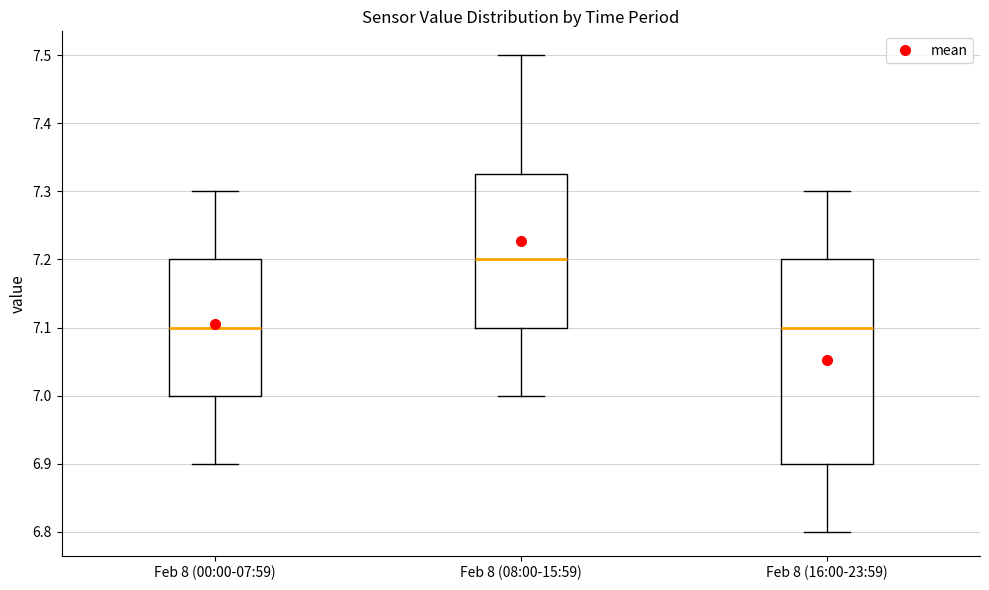

Reading left to right, read every box against the y-axis: the position of its median line, the range the box covers, and the ends of its whiskers. The values are not printed on the chart, so give them approximately, as read against the axis.

Feb 8 (00:00-07:59): median 7.10, box 7.00 to 7.20, whiskers 6.90 to 7.30
Feb 8 (08:00-15:59): median 7.20, box 7.10 to 7.33, whiskers 7.00 to 7.50
Feb 8 (16:00-23:59): median 7.10, box 6.90 to 7.20, whiskers 6.80 to 7.30